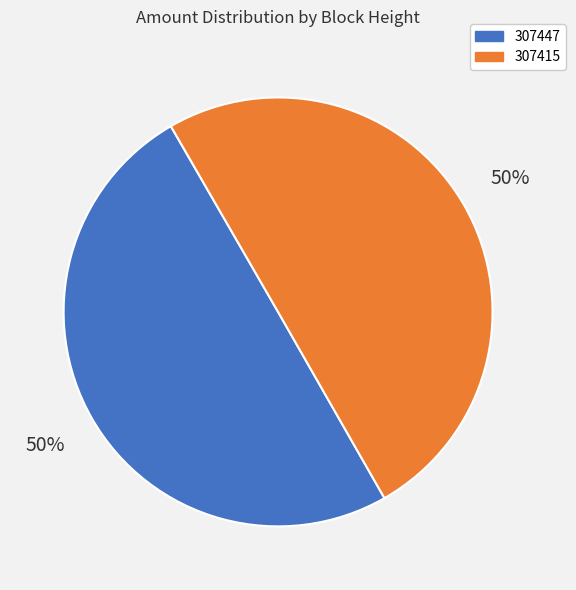

To the nearest percent, what is the difference between the largest and smallest slice percentages?

0%